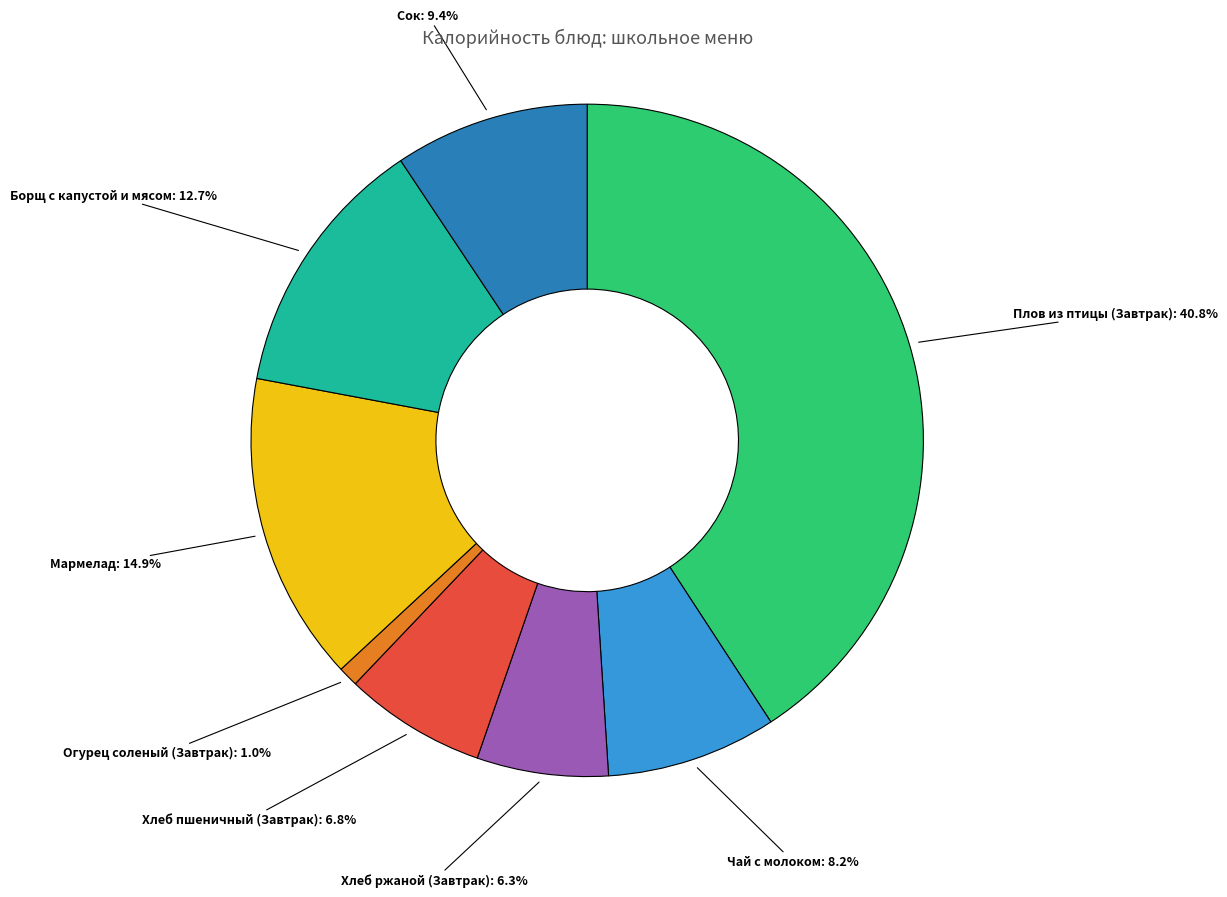

Do Сок and Чай с молоком together represent more than half of the pie?

No